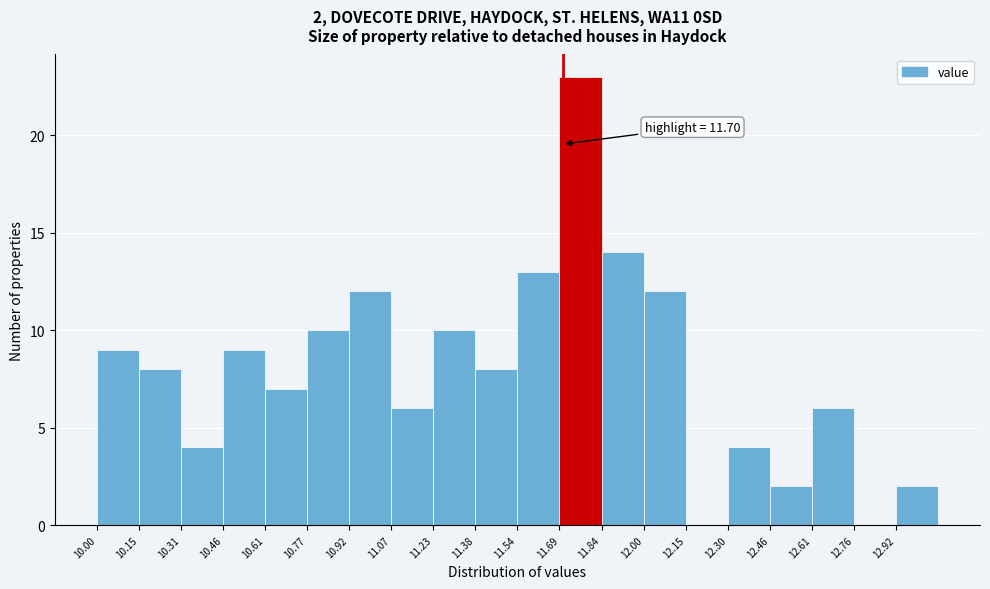

Over which range of the x-axis is the bar tallest?

11.68 to 11.84